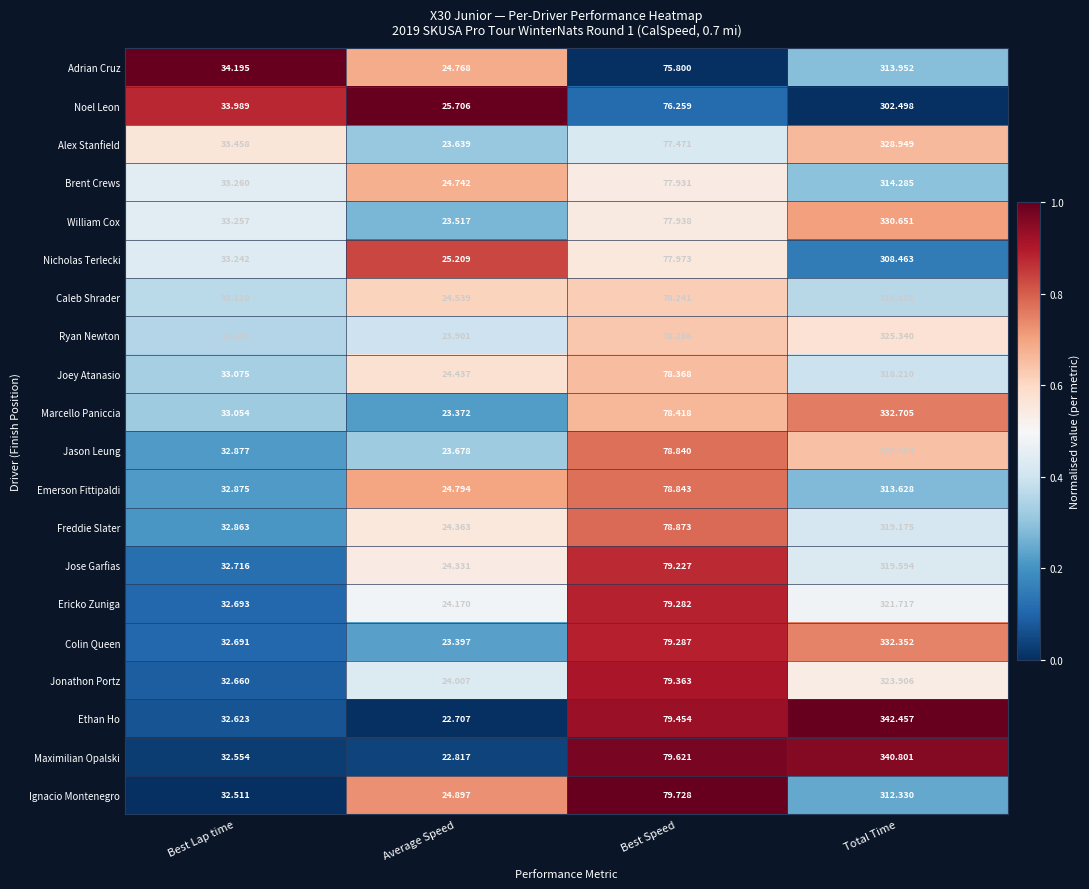

Which series changed the most between Best Lap time and Best Speed?

Ignacio Montenegro